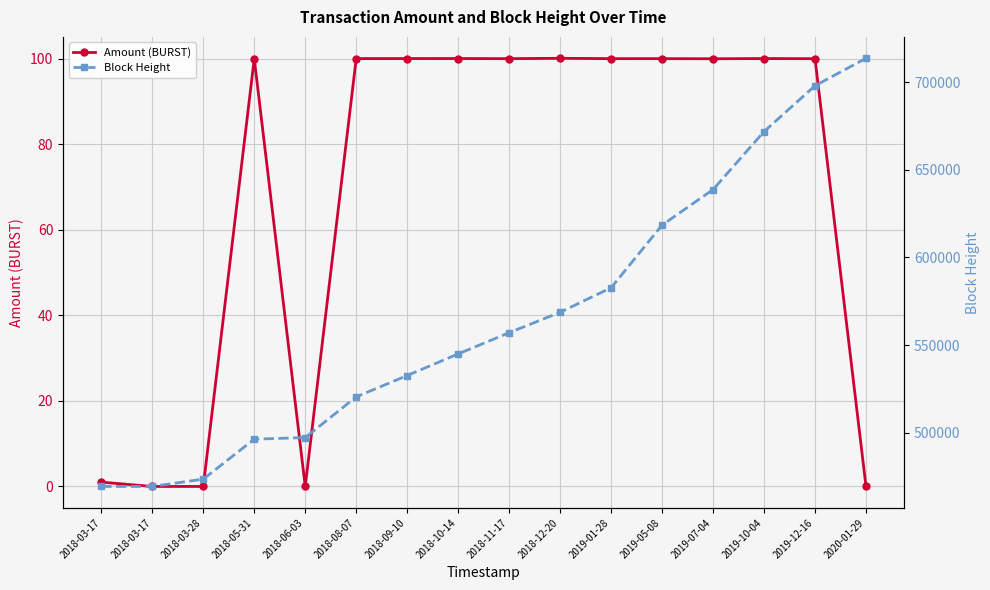

Between 2019-10-04 and 2019-12-16, which is larger?

2019-10-04